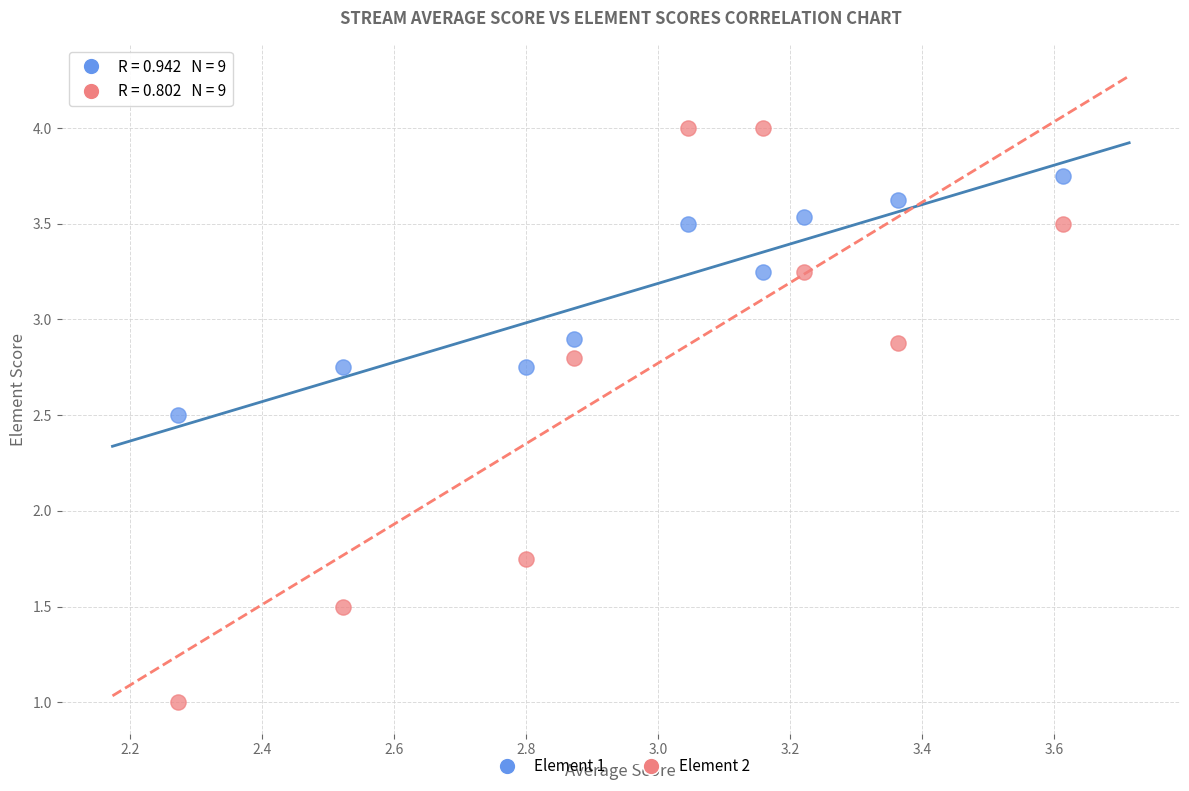

Across all data points, what is the range of X values (max minus min)?

1.3